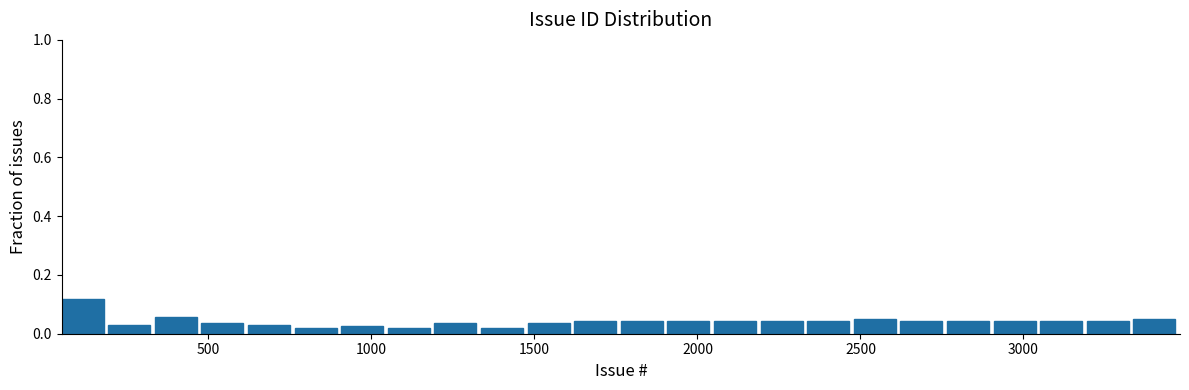

Read against the x-axis, roughly where is the centre of the tallest bar?

100